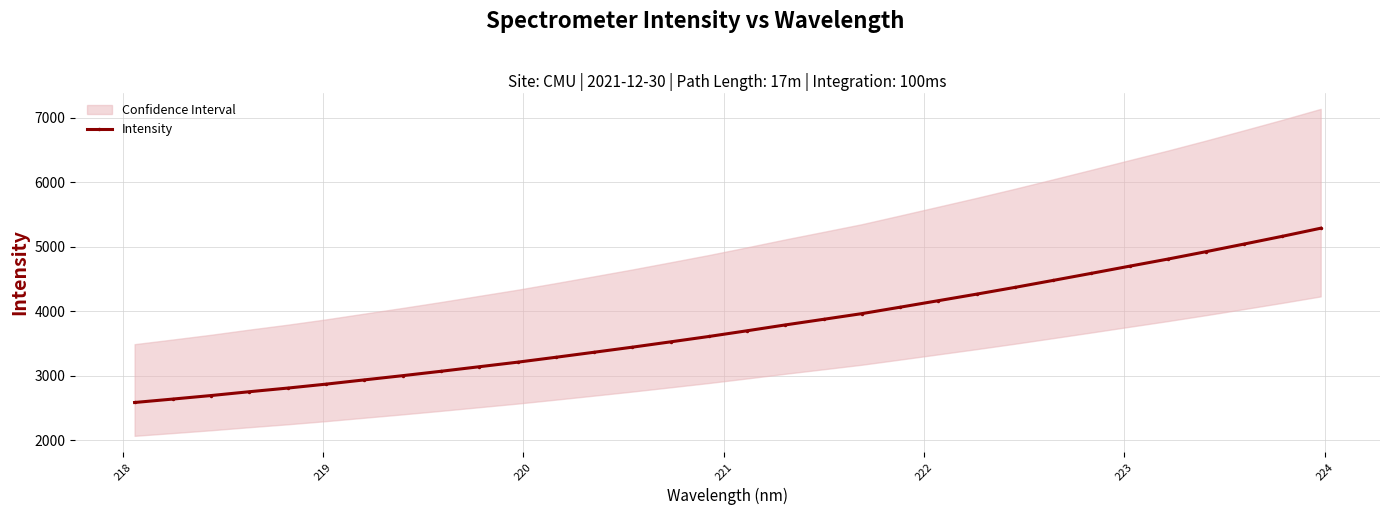

Does the chart display data point markers on the line(s)?

Yes